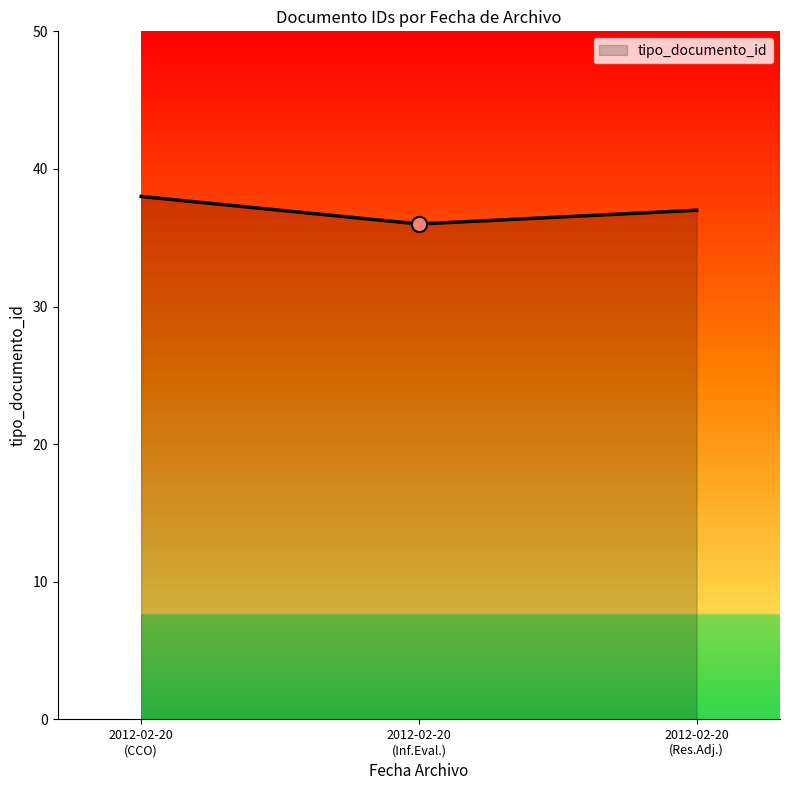

What is the greatest value displayed?

38